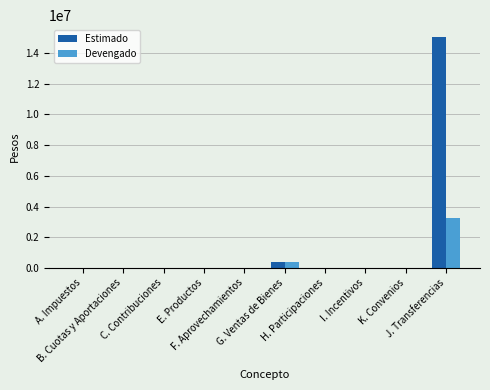

What is the maximum value for Devengado?

3260000